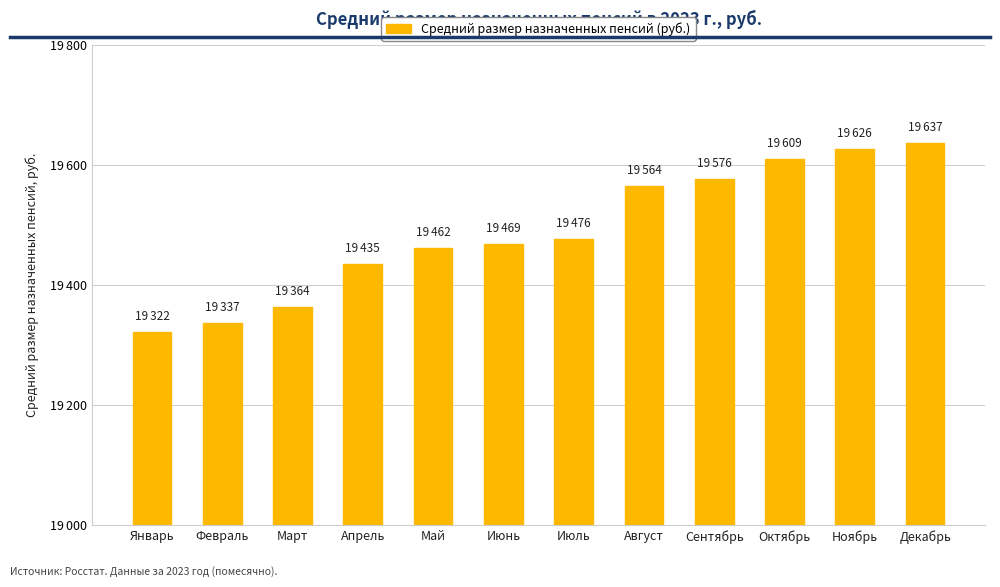

Is it true that the value at Февраль is 11495?

False